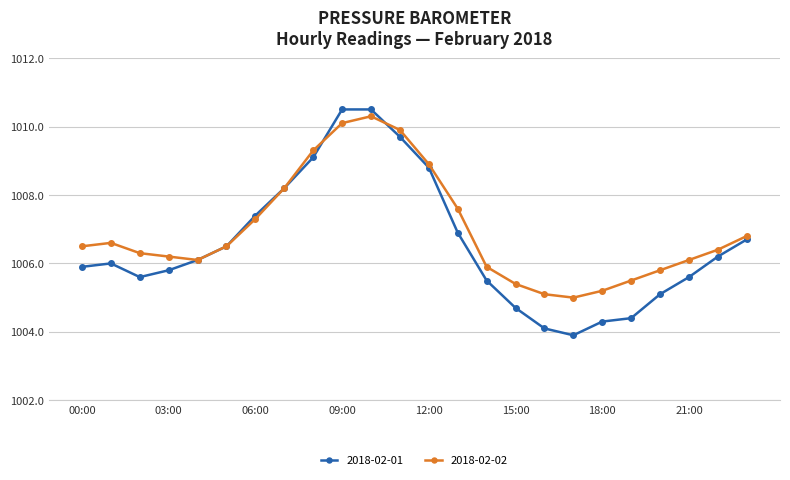

List the series in order of their peak value, highest first.

2018-02-01, 2018-02-02